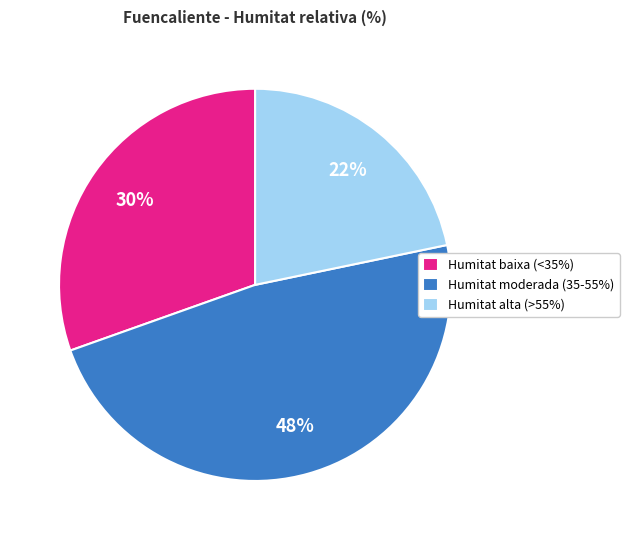

Is the sum of Humitat moderada (35-55%) and Humitat baixa (<35%) greater than half?

Yes